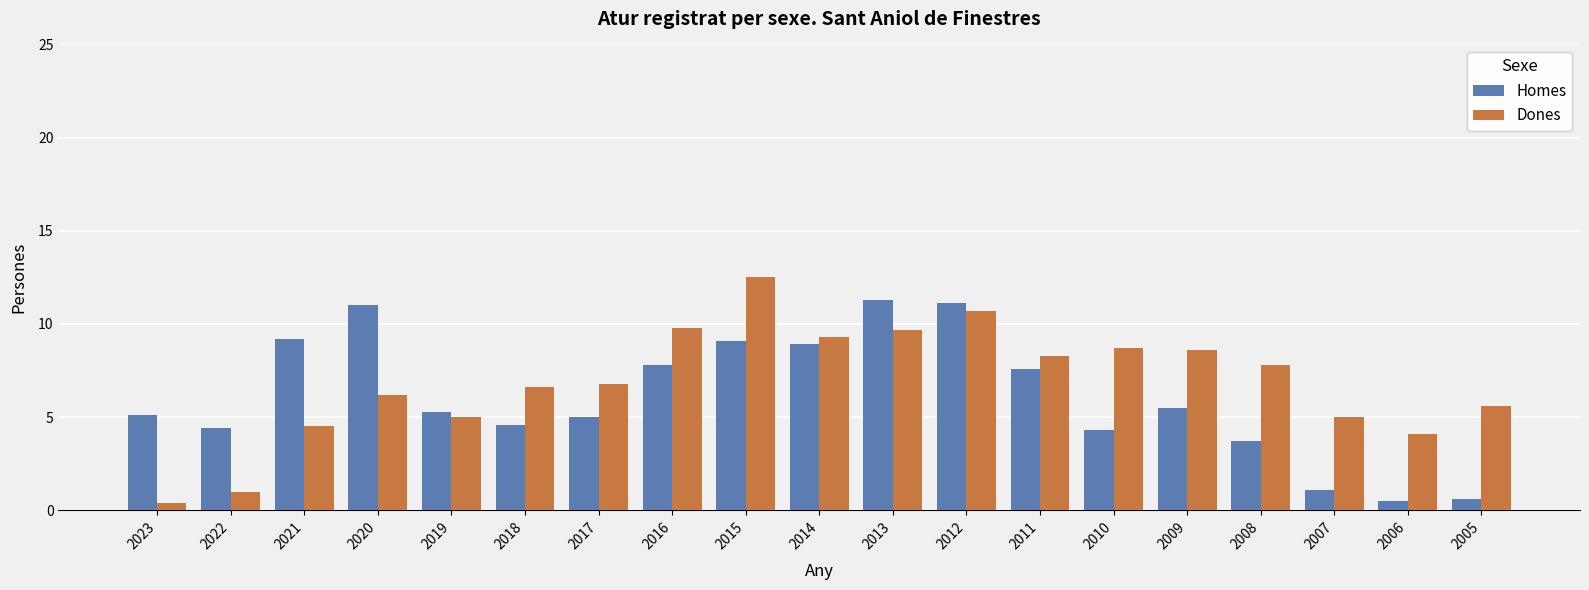

What are all the series names shown in the legend?

Homes, Dones